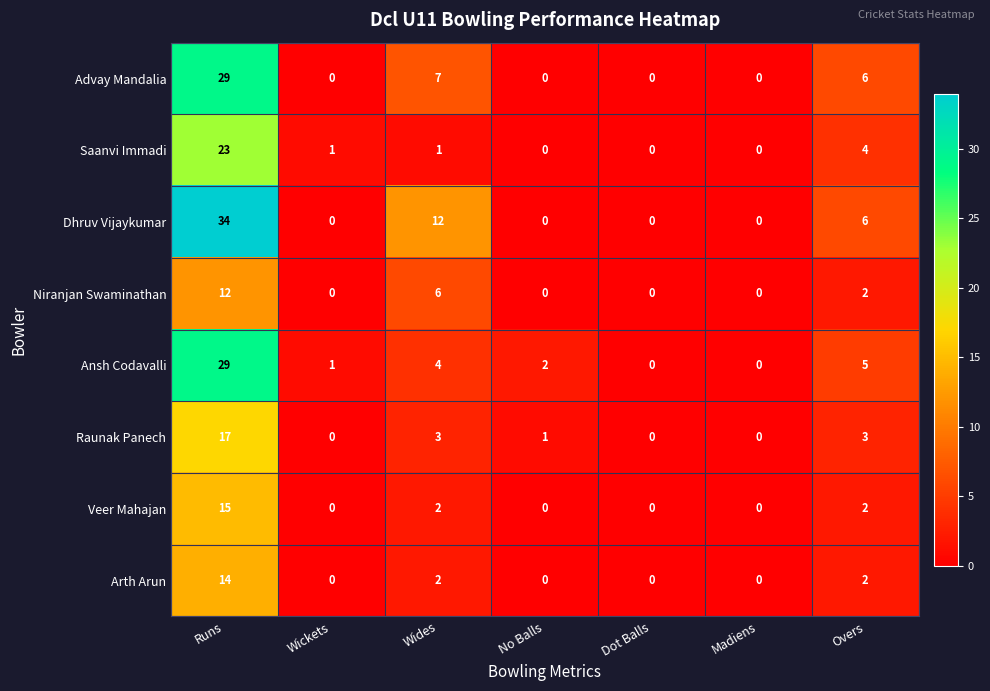

Which series changed the most between Runs and Wides?

Ansh Codavalli